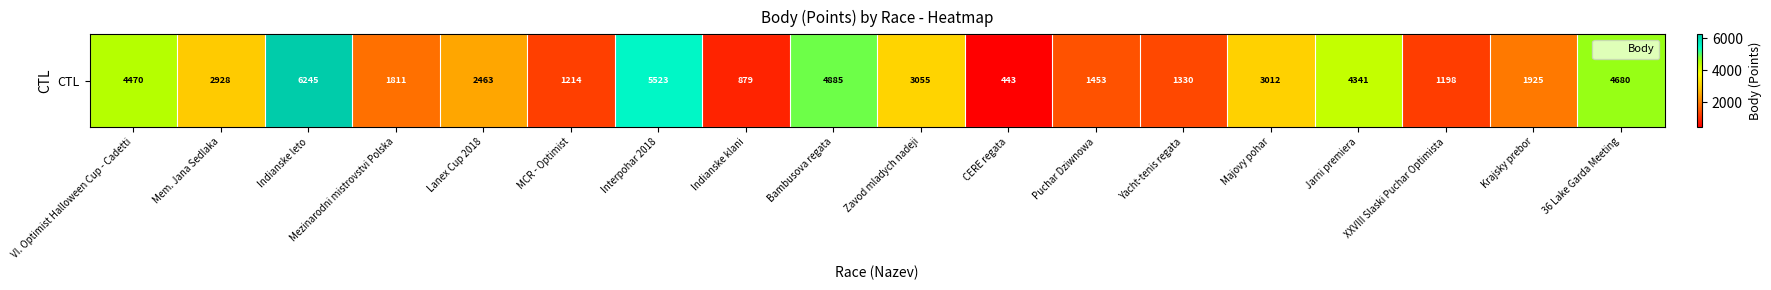

The chart shows a value of 5523 at Interpohar 2018. True or false?

True